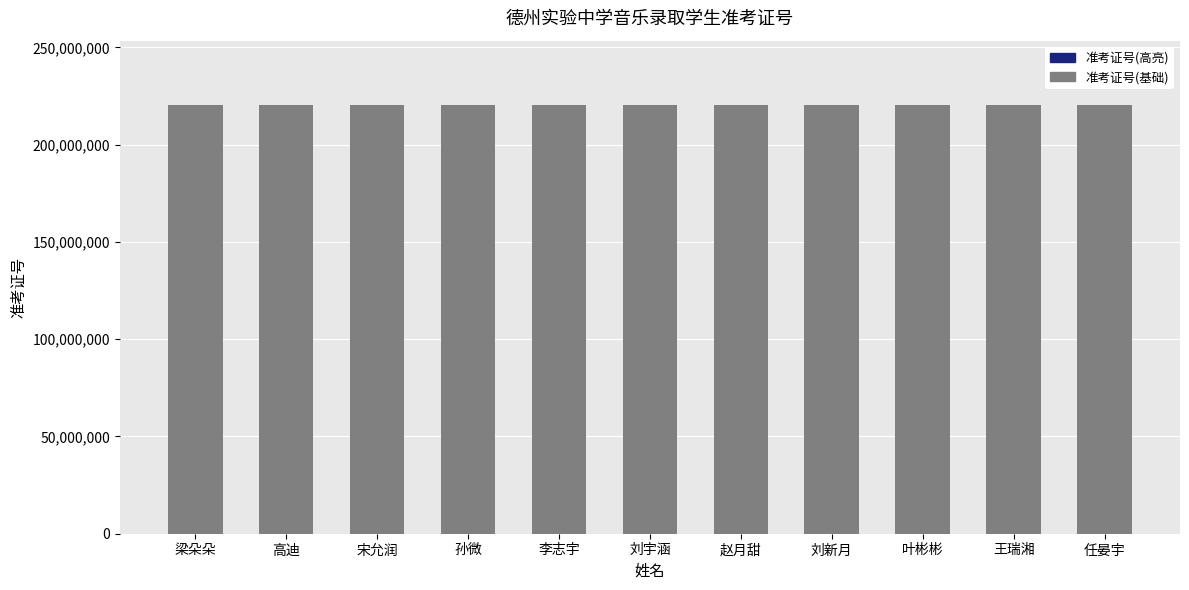

True or false: 准考证号(基础) has a value of 359241188 at 李志宇.

False